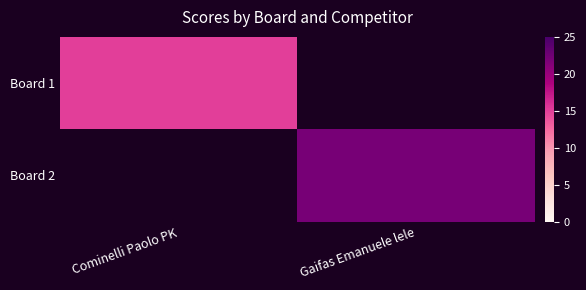

What is the minimum value for Board 1?

15.0